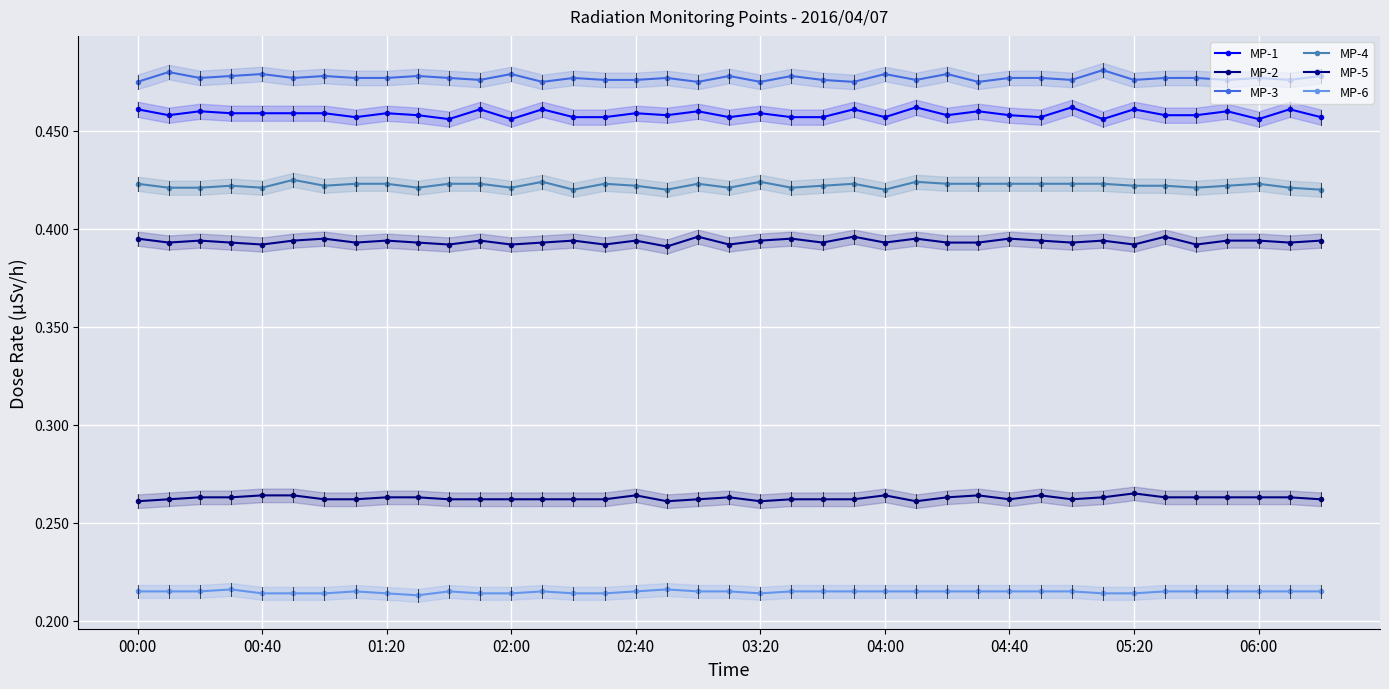

Count the MP-1 values in the range 0 to 1.

39